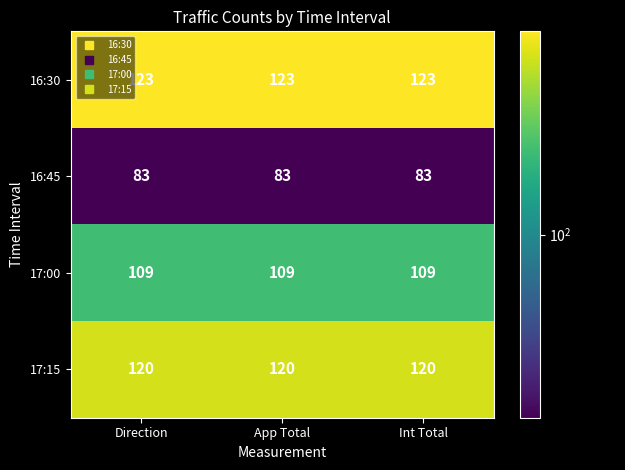

At how many categories does at least one series exceed 97?

3